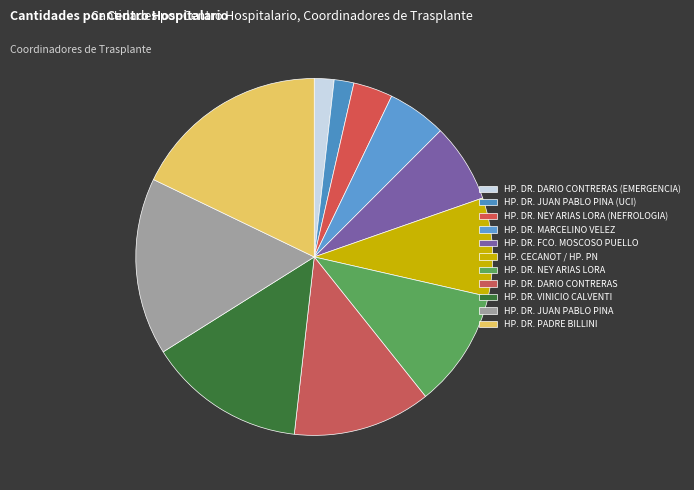

How many slices are in this pie chart?

11